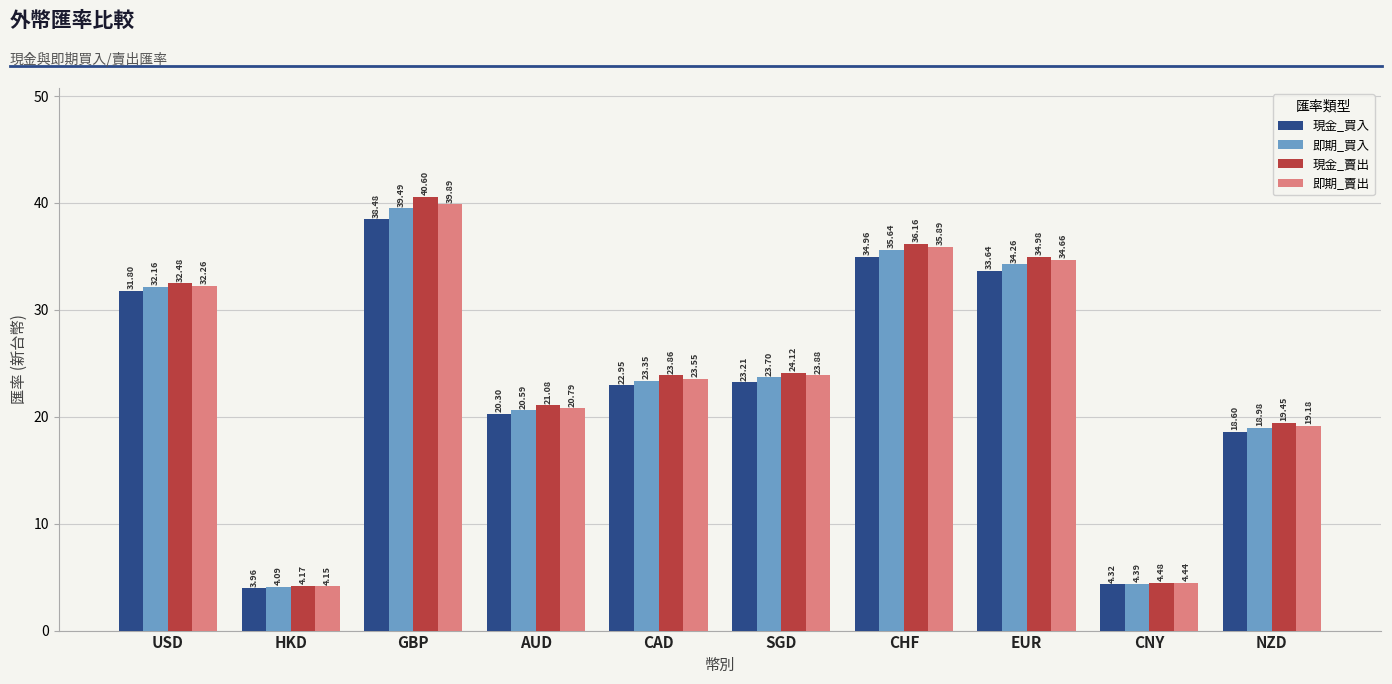

What is the total value across all series at NZD?

76.2